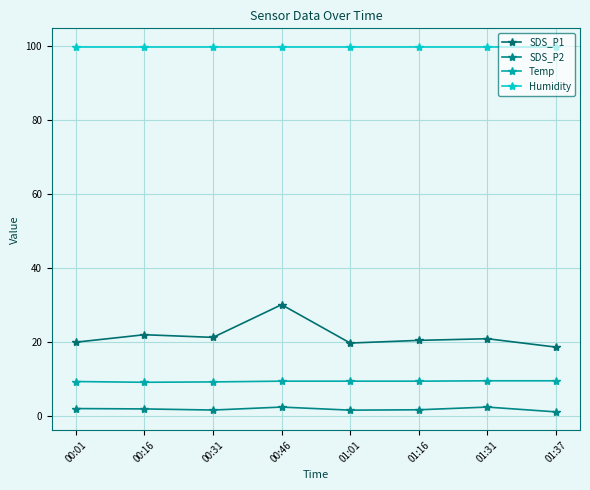

At which category is the sum across all series the highest?

00:46